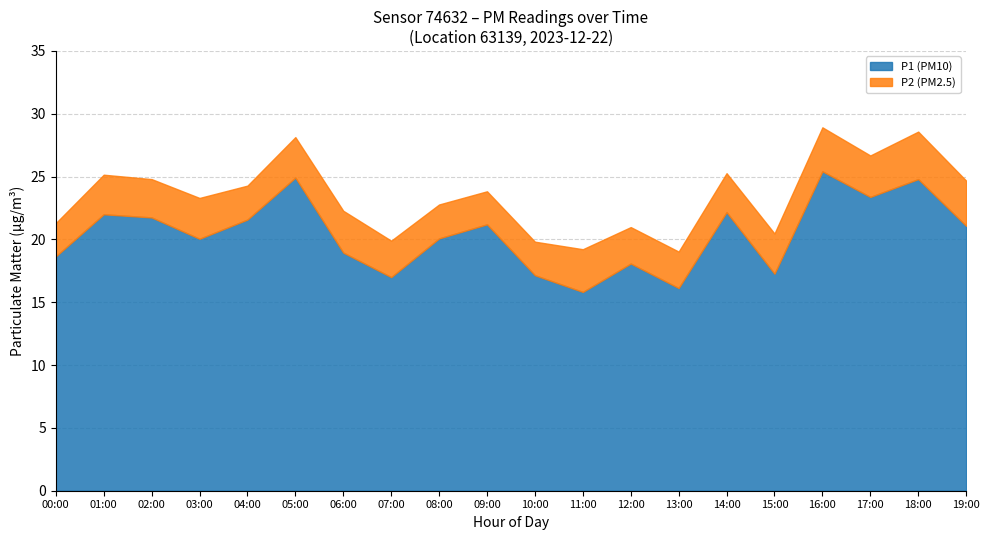

The value of P2 at 01:00 is 3.1. True or false?

True